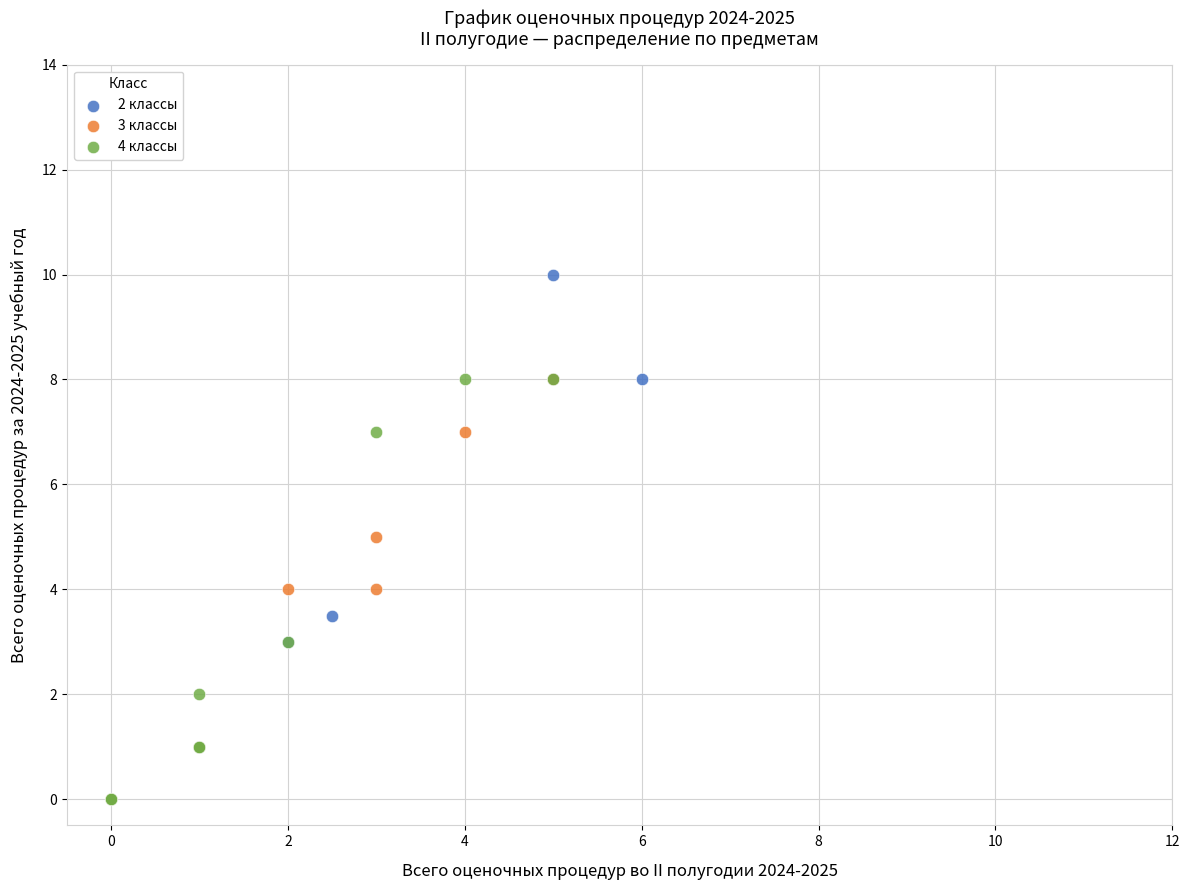

Which series contains the highest Y value?

2 классы